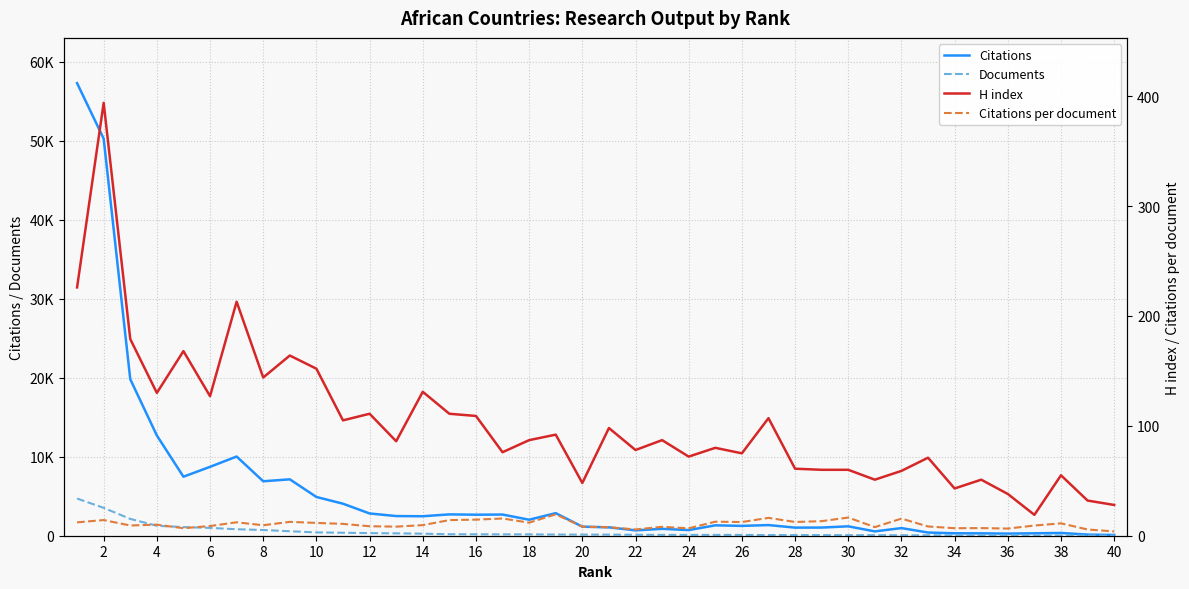

At how many categories does at least one series exceed 31599?

2